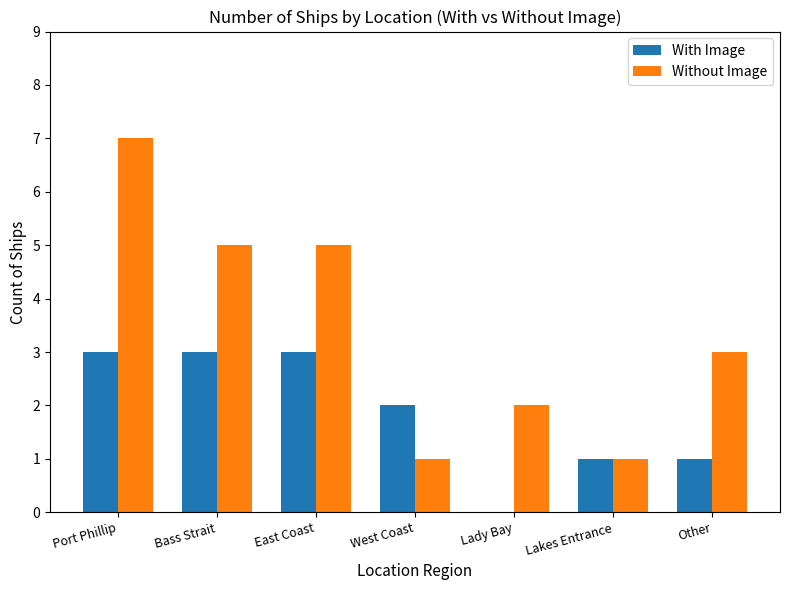

How many Without Image values are between 1 and 5?

6